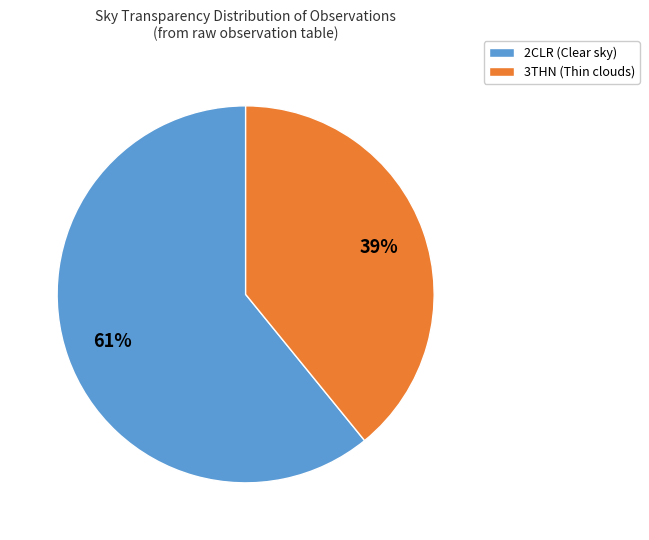

Is the sum of 3THN (Thin clouds) and 2CLR (Clear sky) greater than half?

Yes